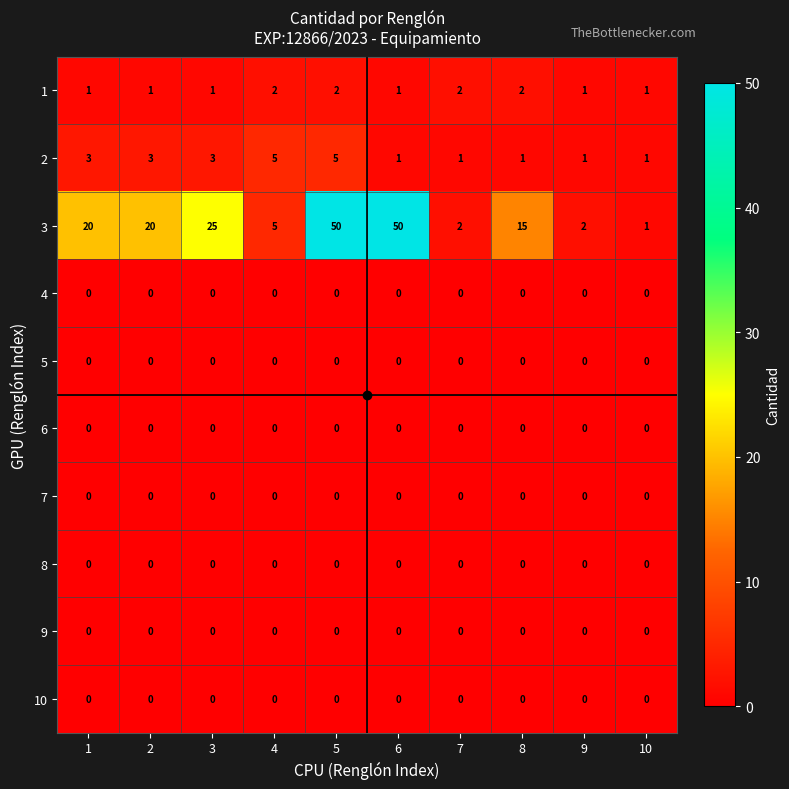

Which series has the largest range (max minus min)?

3